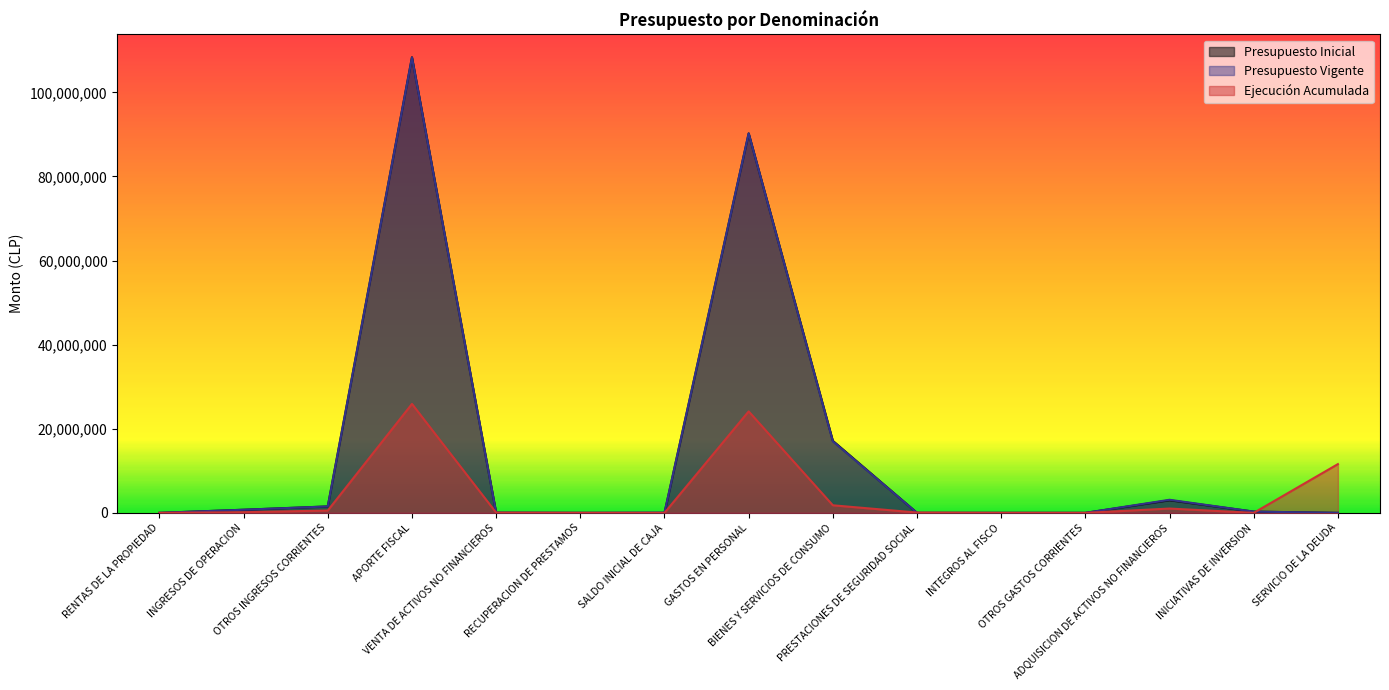

At which label does Presupuesto Vigente first exceed 60010?

INGRESOS DE OPERACION